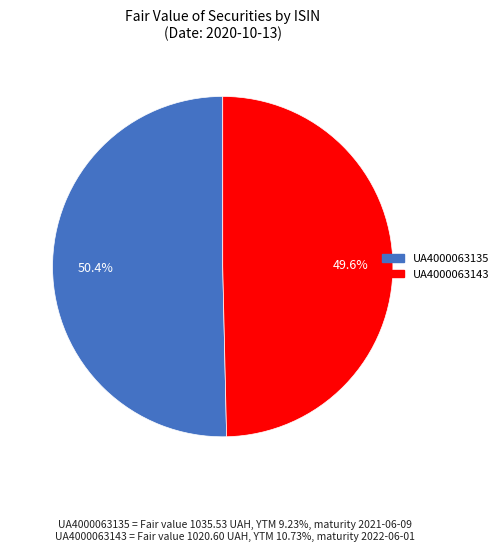

To the nearest percent, what percentage of the pie is UA4000063135?

50%